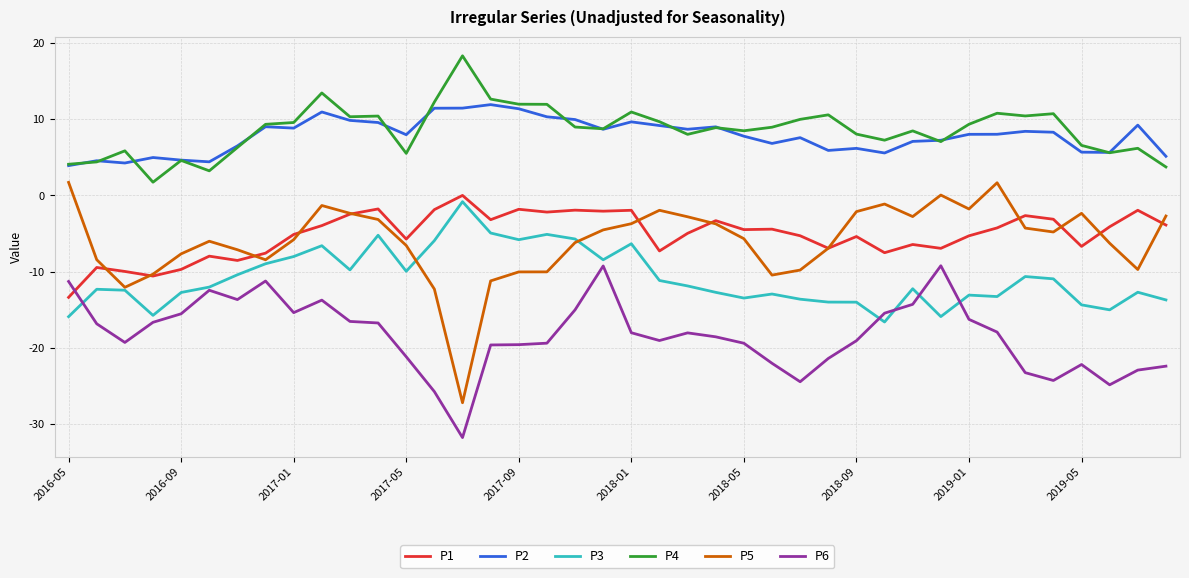

True or false: P5 and P4 intersect in this chart.

False